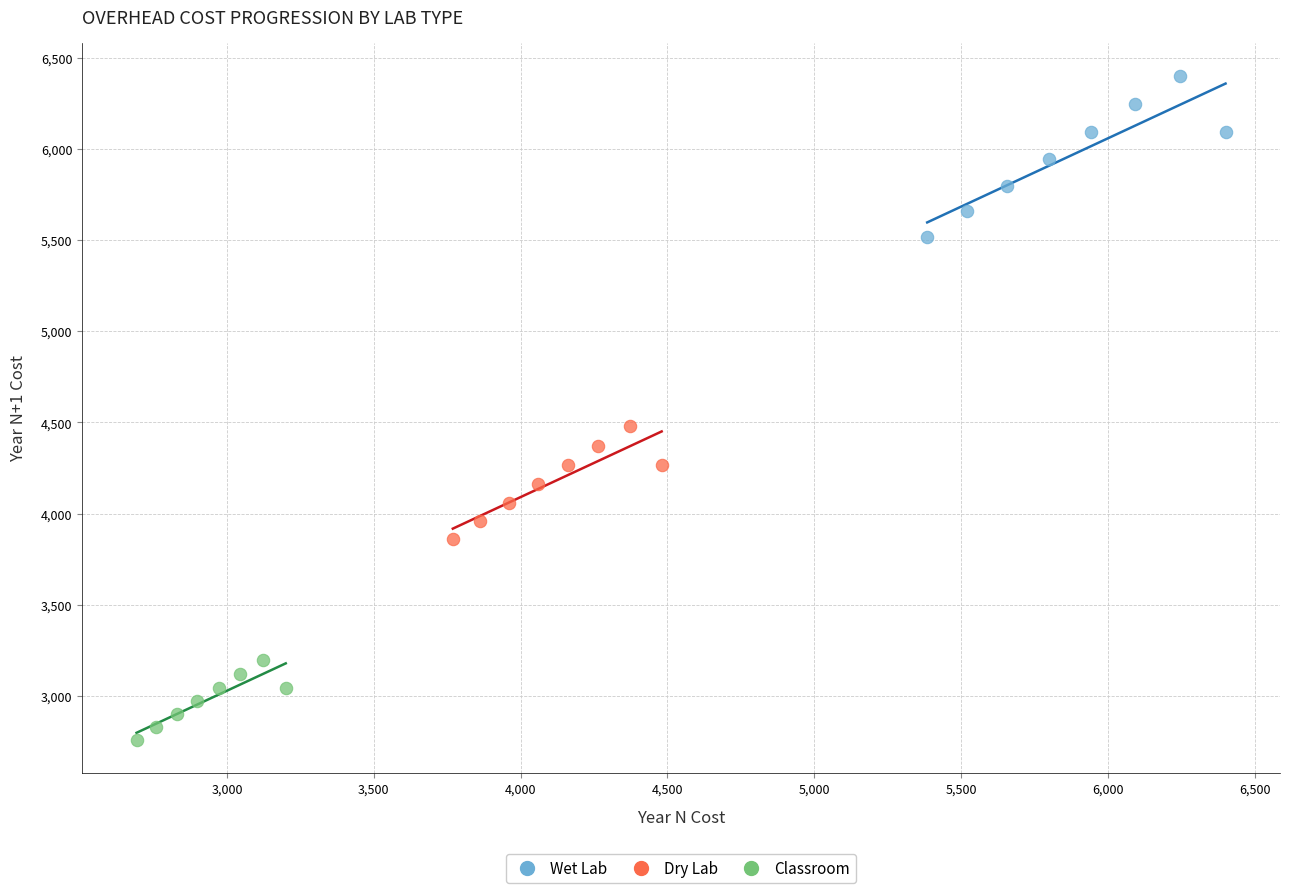

What are all the series names shown in the legend?

Wet Lab, Dry Lab, Classroom